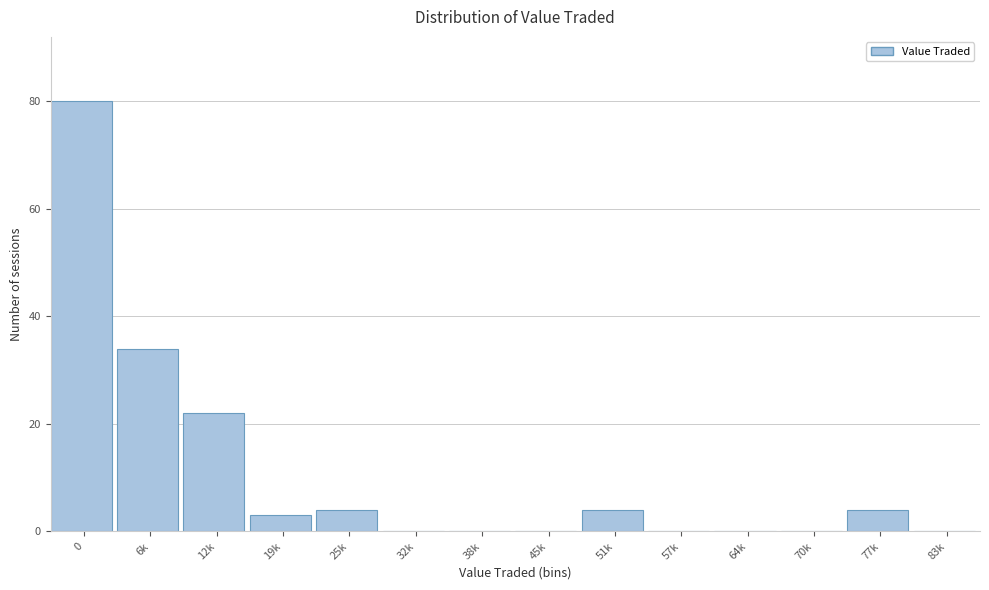

Reading right to left, transcribe all the data shown in this chart.

83k=0	77k=4	70k=0	64k=0	57k=0	51k=4	45k=0	38k=0	32k=0	25k=4	19k=3	12k=22	6k=34	0=80